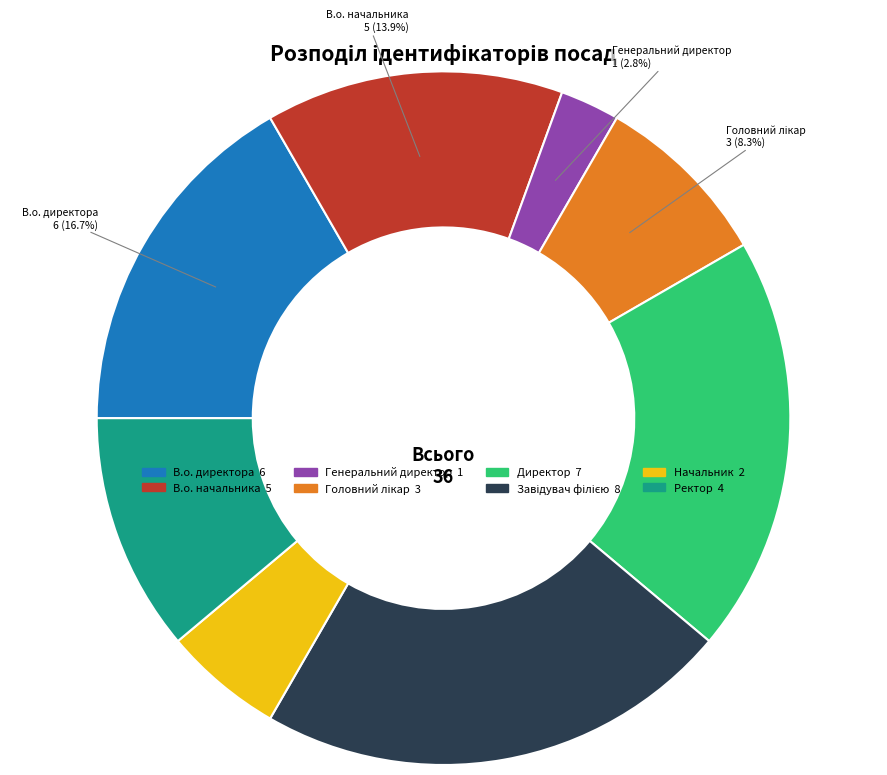

To the nearest percent, what portion does Директор represent?

19%